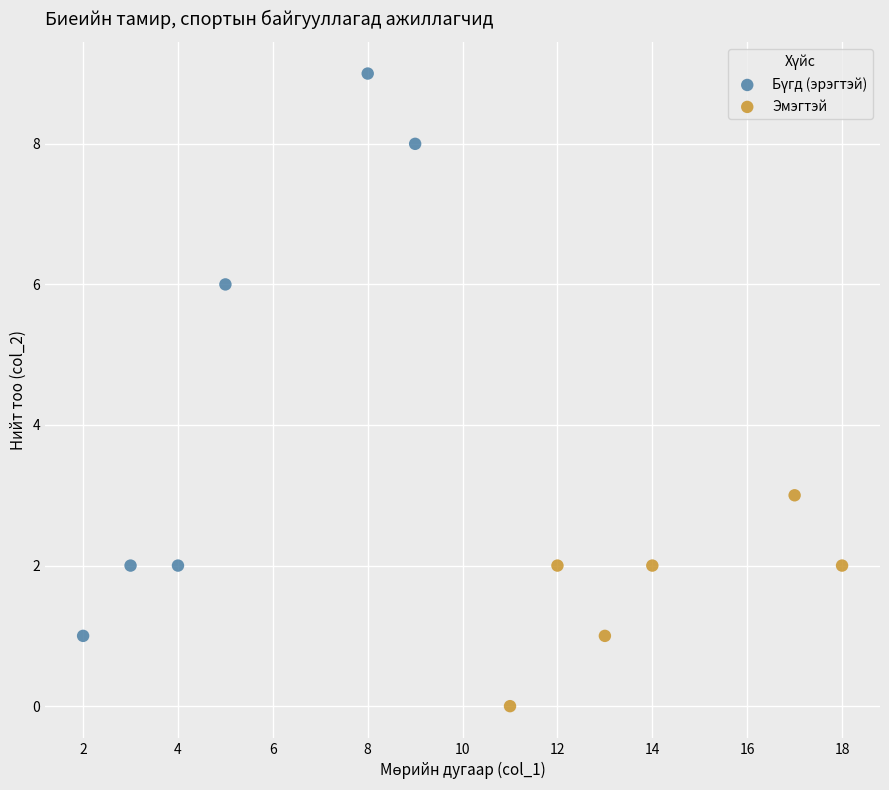

Which series contains the lowest Y value?

Эмэгтэй